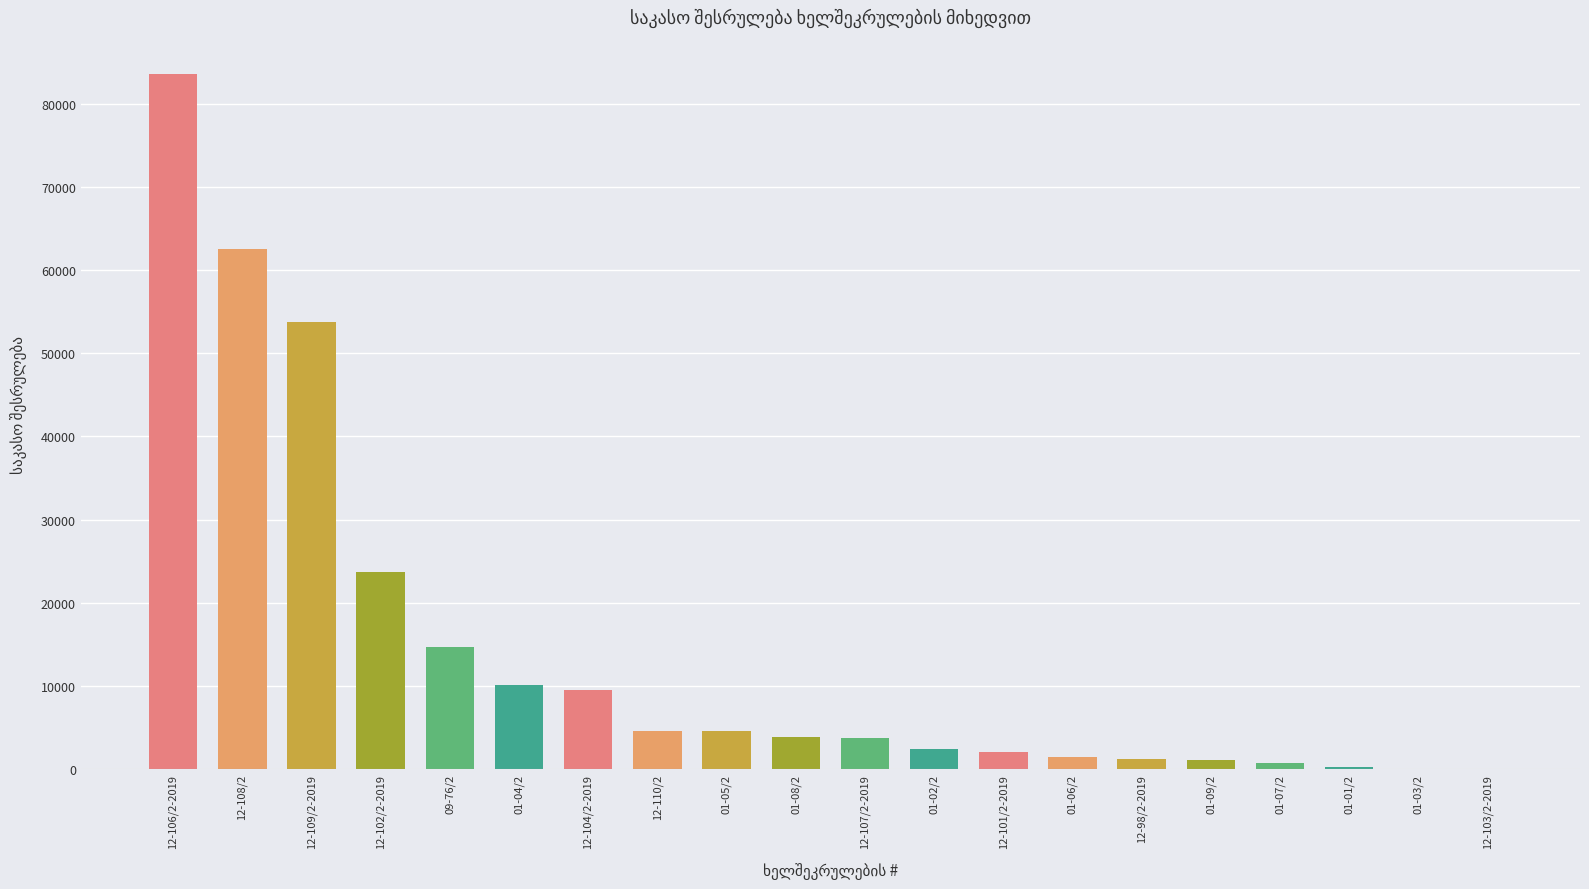

What is the sum of all values?

283847.0